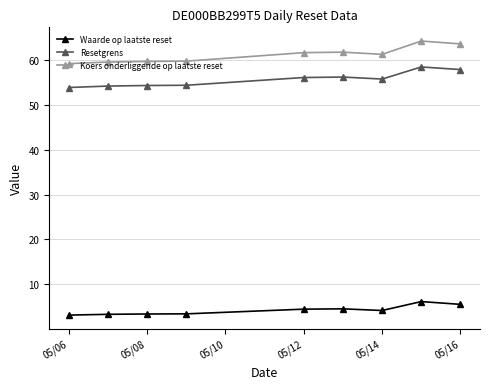

What is the average value of the Koers onderliggende op laatste reset series?

61.2